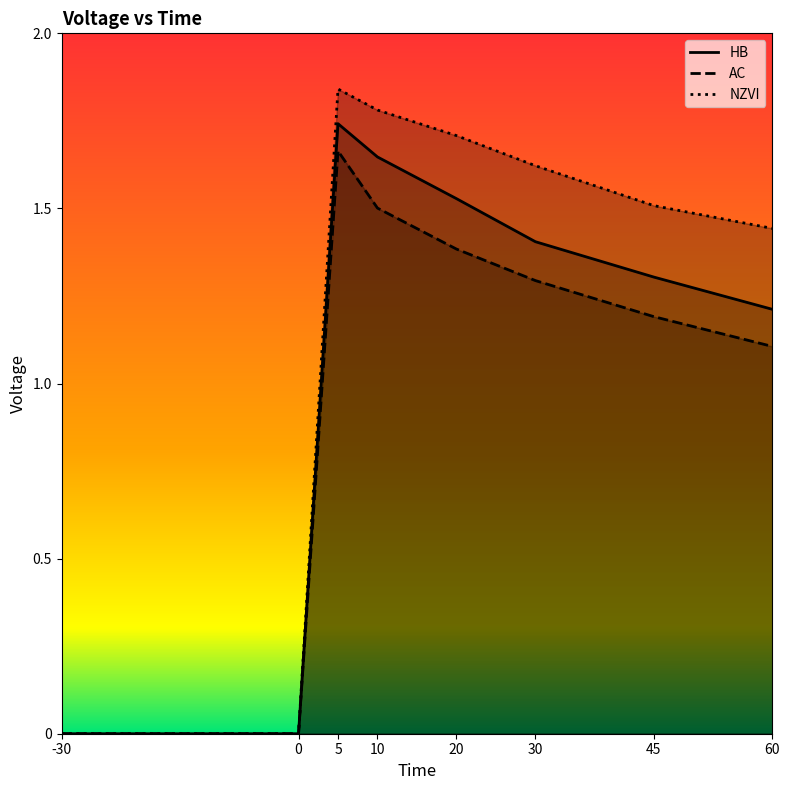

What are all the series names shown in the legend?

HB, AC, NZVI